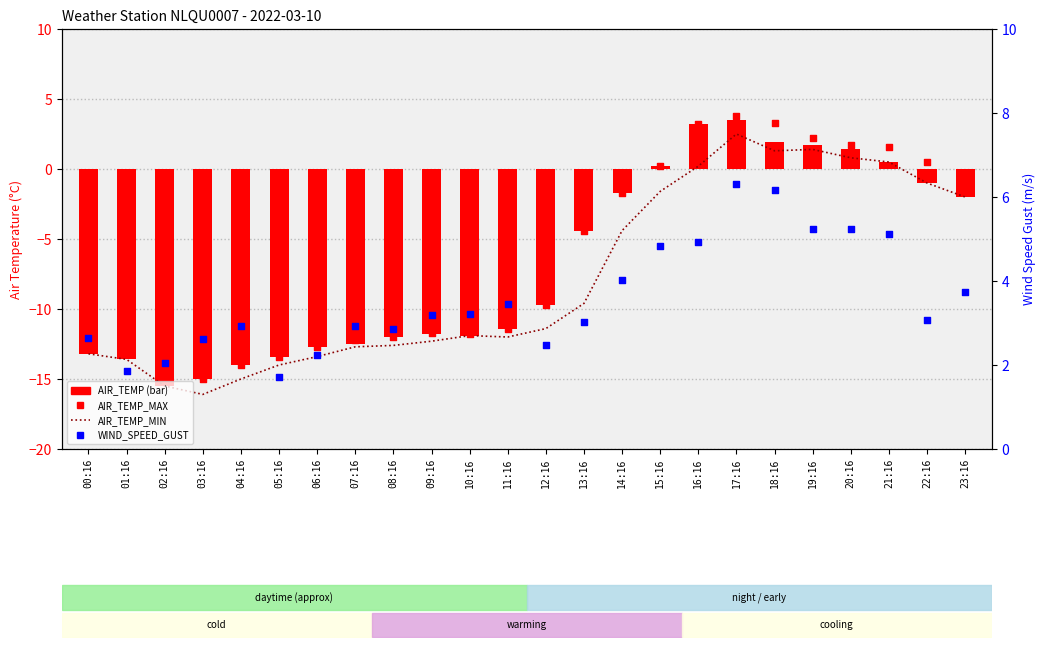

Which series reaches the maximum Y coordinate?

WIND_SPEED_GUST